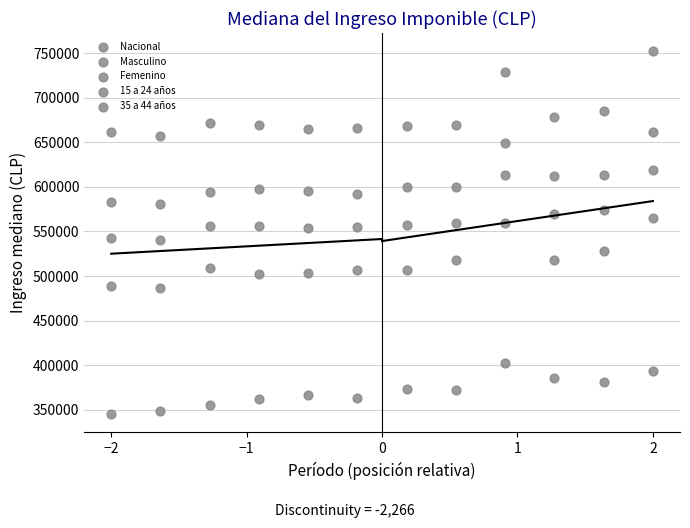

How many points are shown in the scatter plot?

60